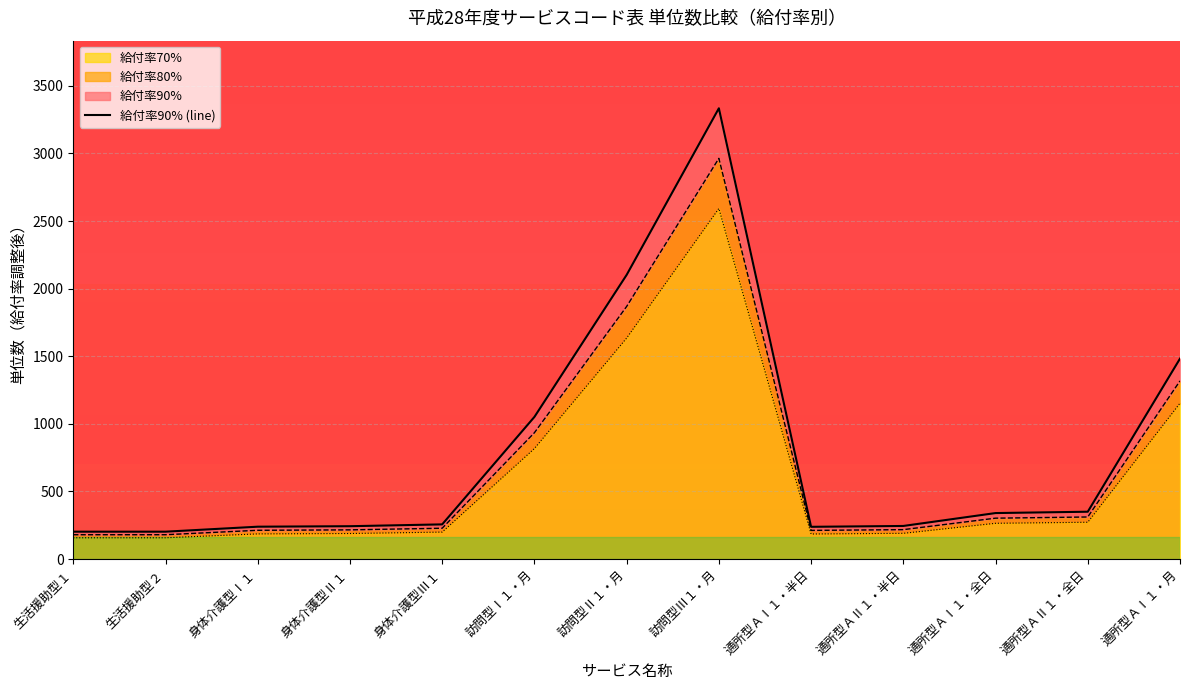

What is the average value?

791.2